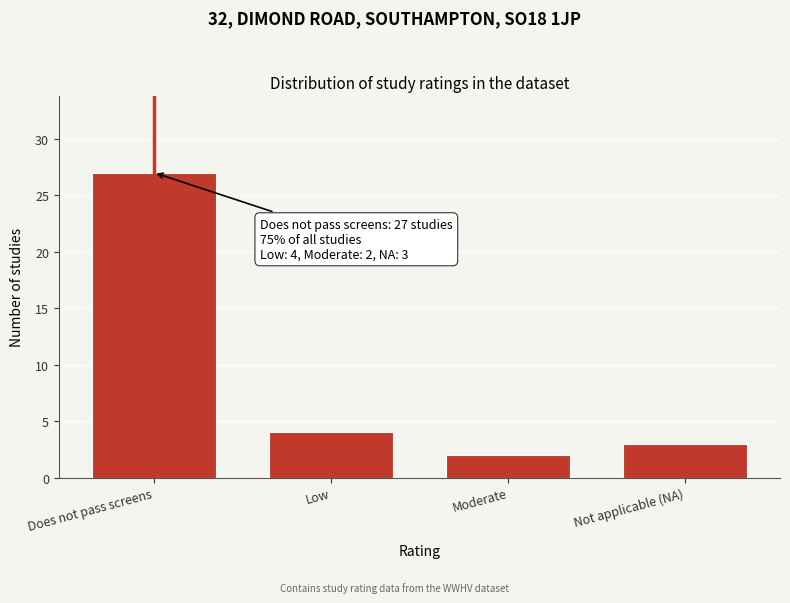

Reading right to left, extract all data points from this chart.

3	2	4	27